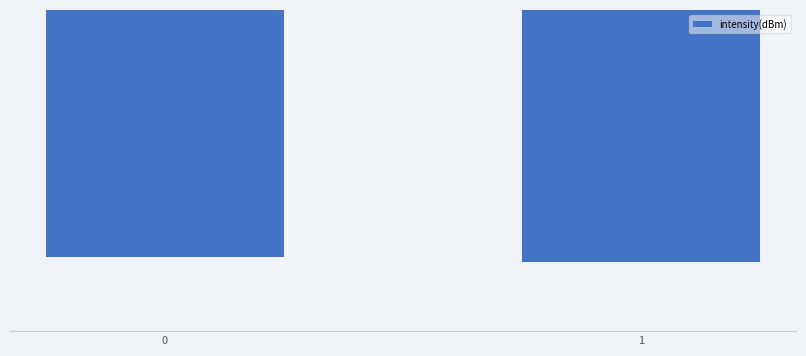

Are the bars horizontal?

No